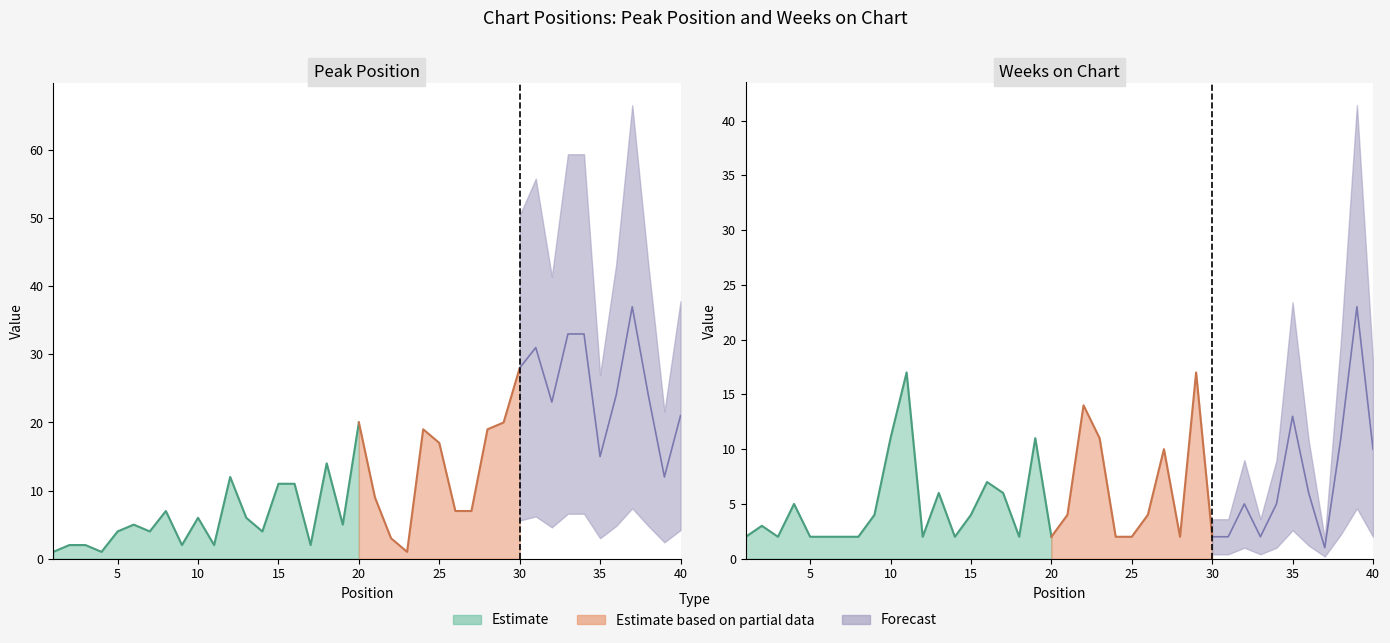

After their last crossing, which series has the higher values: Weeks on Chart or Peak Position?

Peak Position